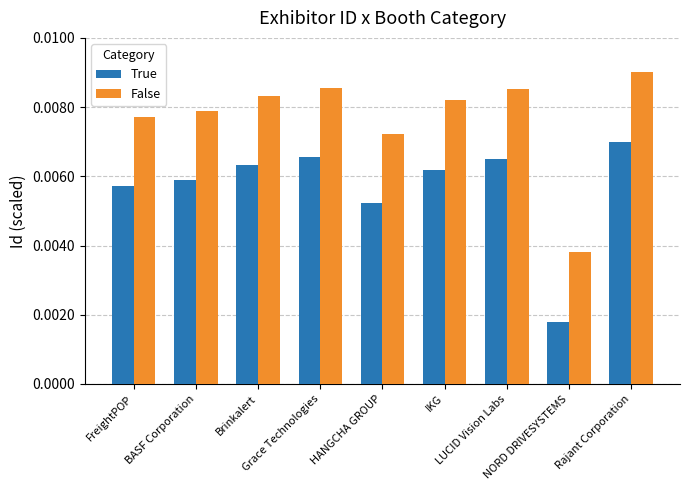

Rank the series by their maximum value, from lowest to highest.

True, False